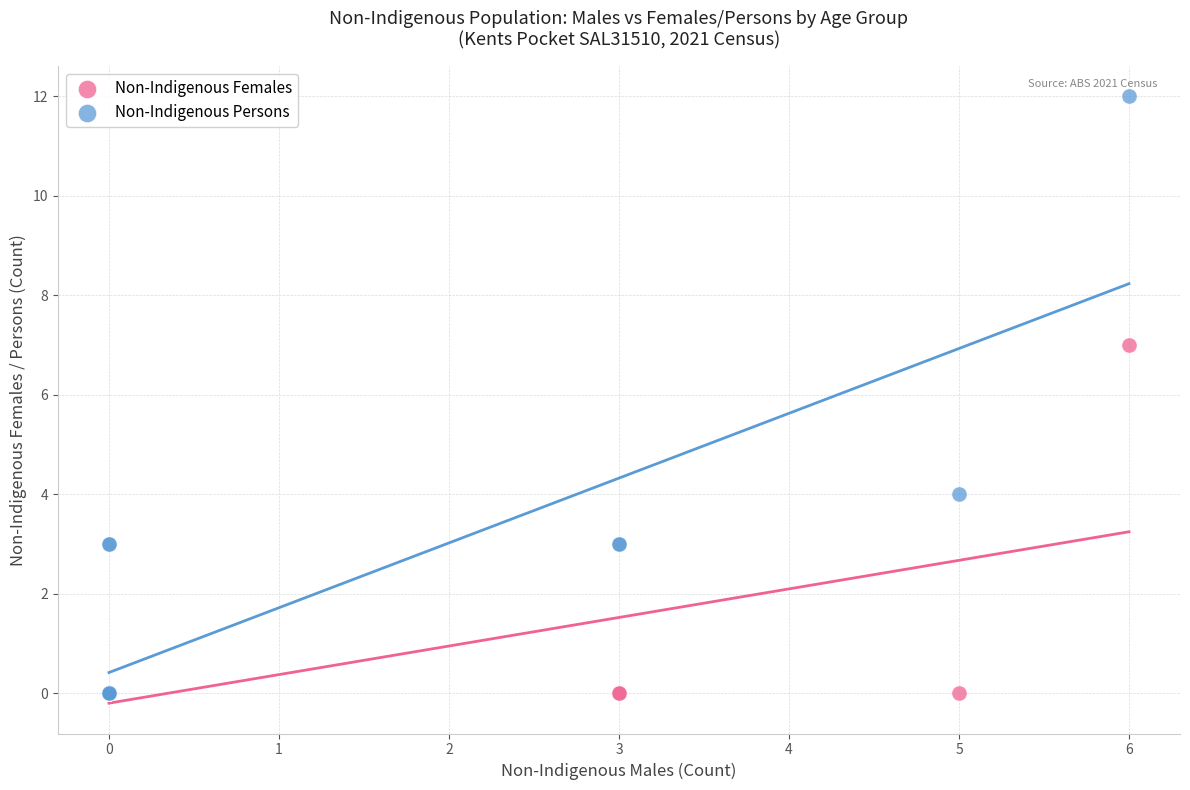

In the Non-Indigenous Persons series, what Y value is closest to 6?

4